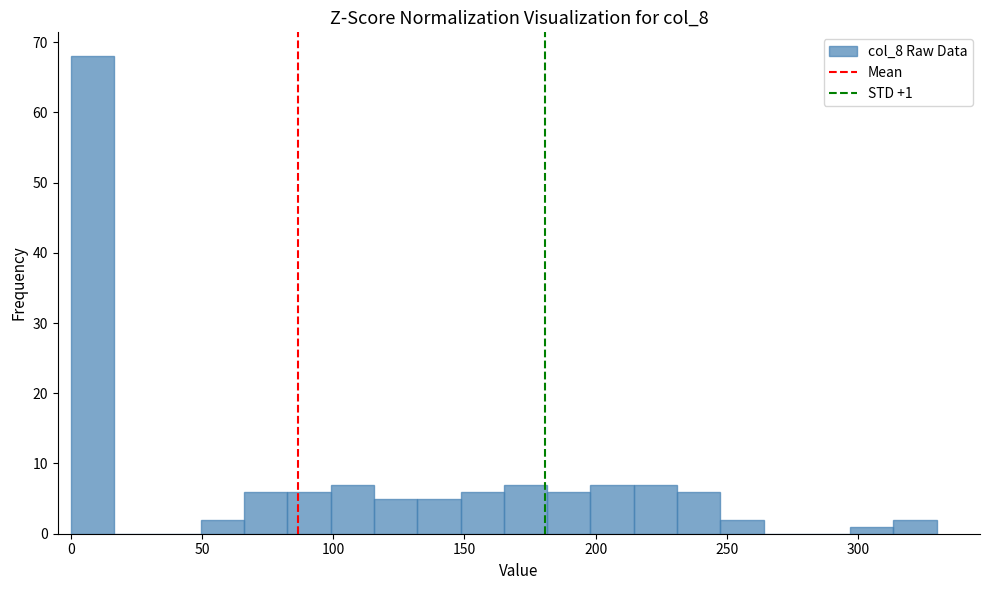

Around what value on the x-axis is the tallest bar? Give the approximate position of its centre, as read against the axis.

10